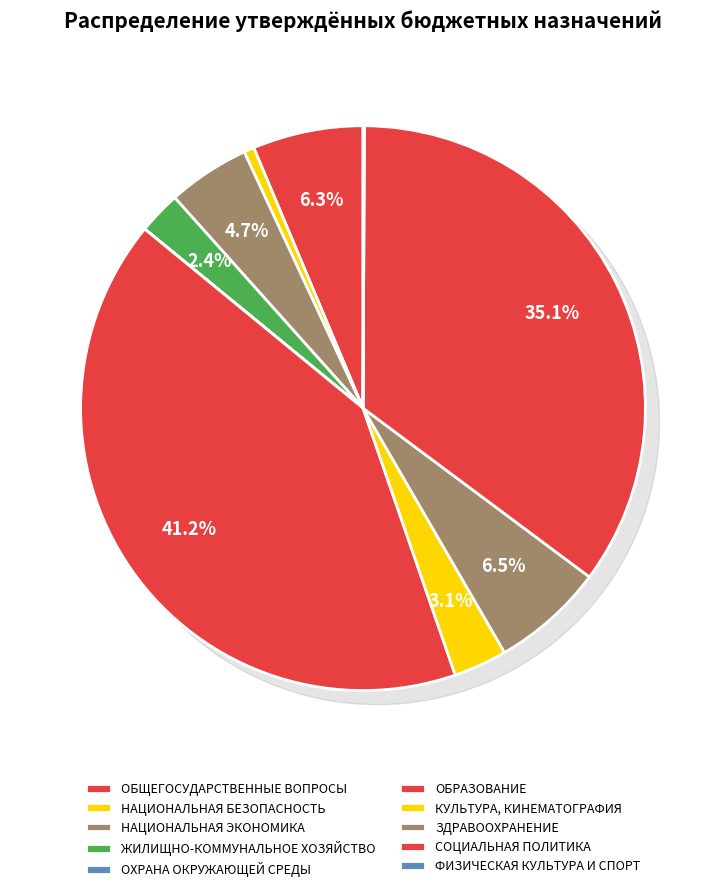

The ОБРАЗОВАНИЕ slice represents 46% of the pie. True or false?

False